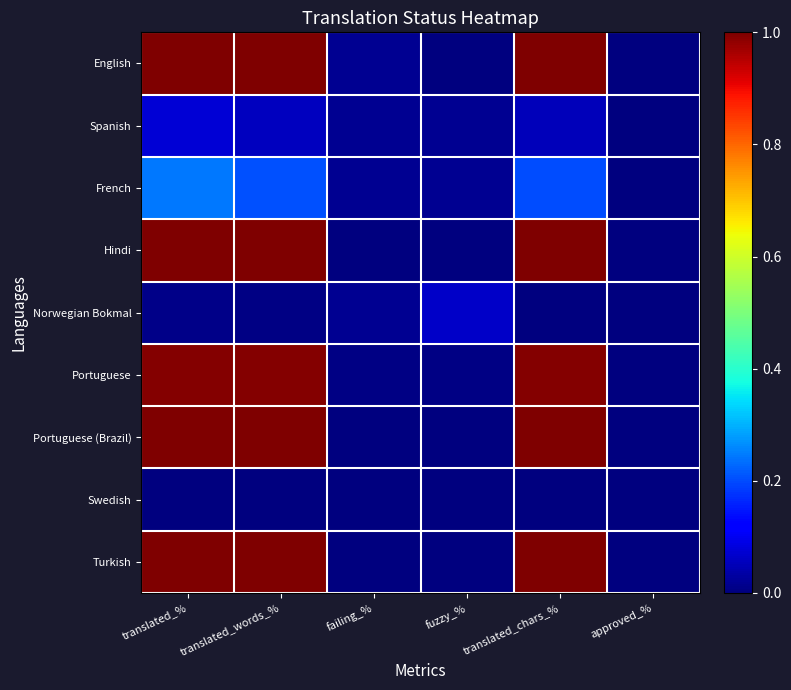

Count the number of data series in this chart.

9